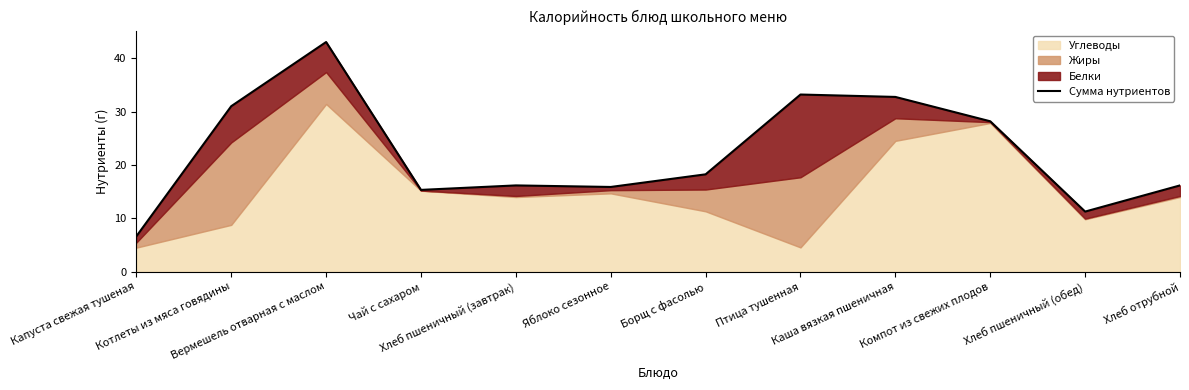

True or false: there are more than 2 points higher than both neighbors.

True